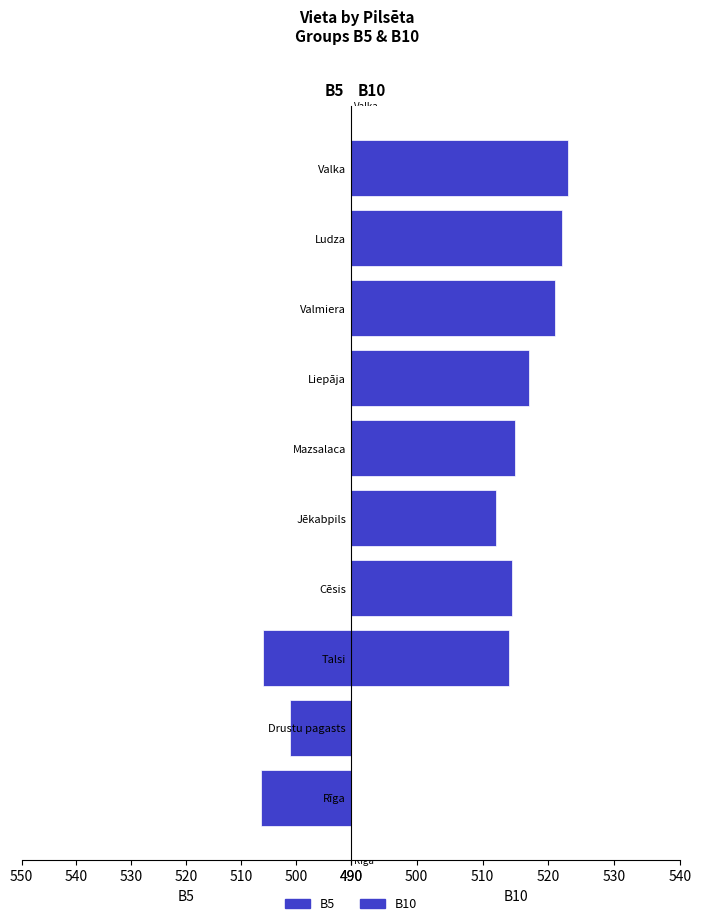

The B5 series shows 0.0 at Cēsis. True or false?

True